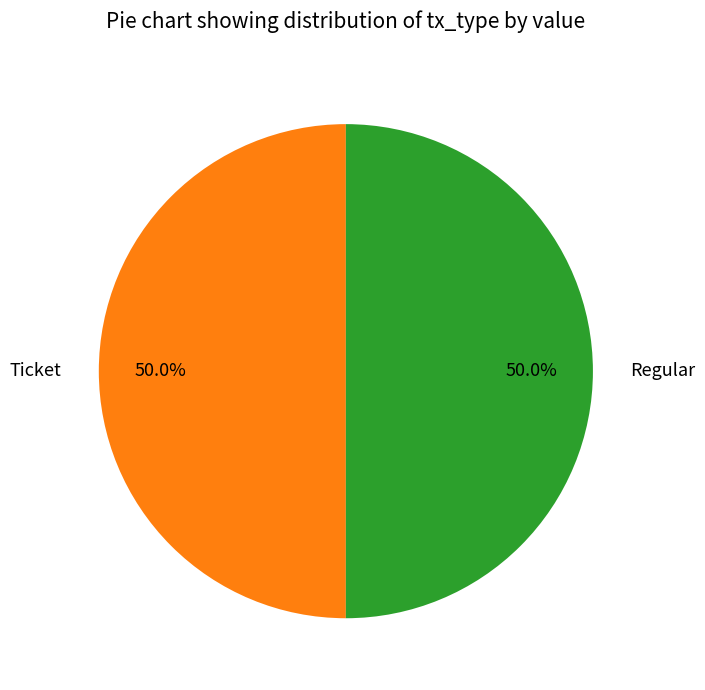

What is the ratio of the value at Ticket to the value at Regular?

1.0